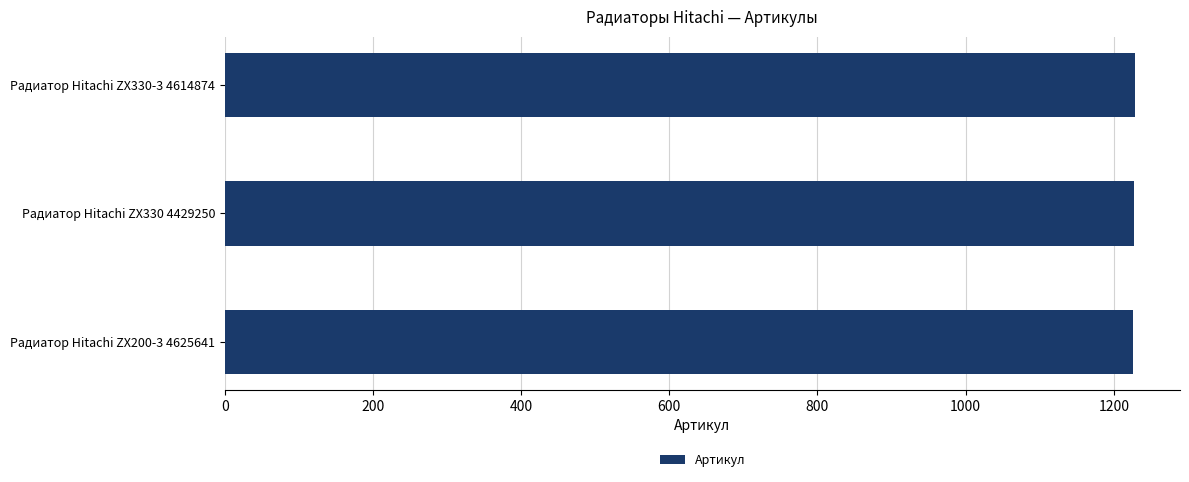

How many series are shown in this chart?

1